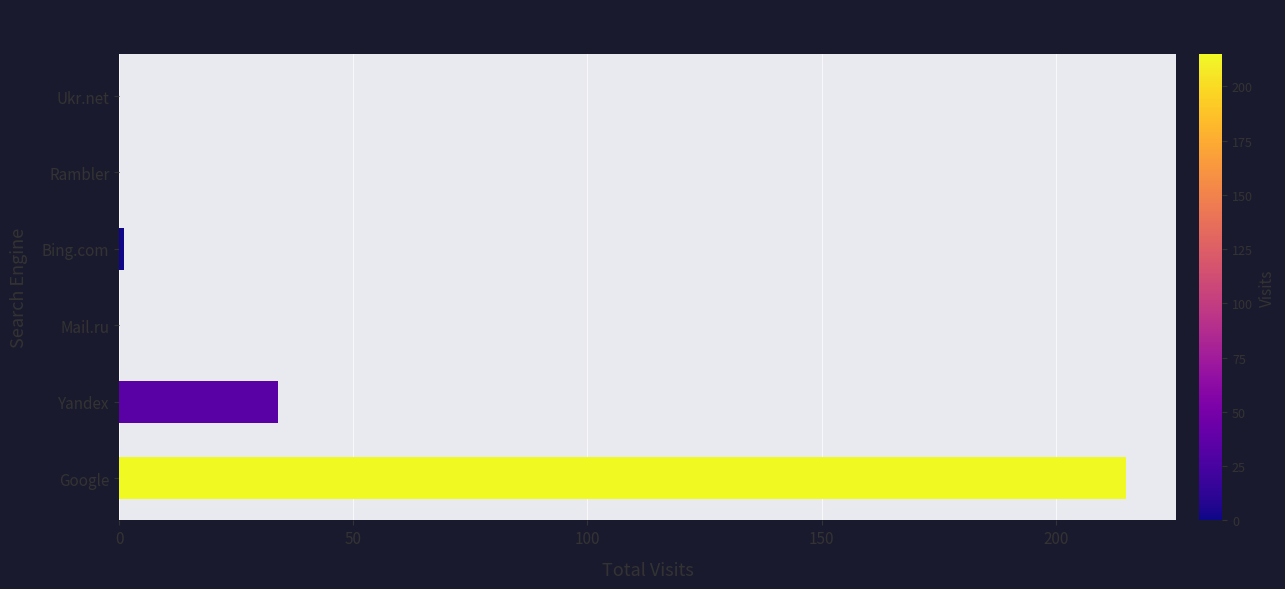

The value at Mail.ru is 122. True or false?

False